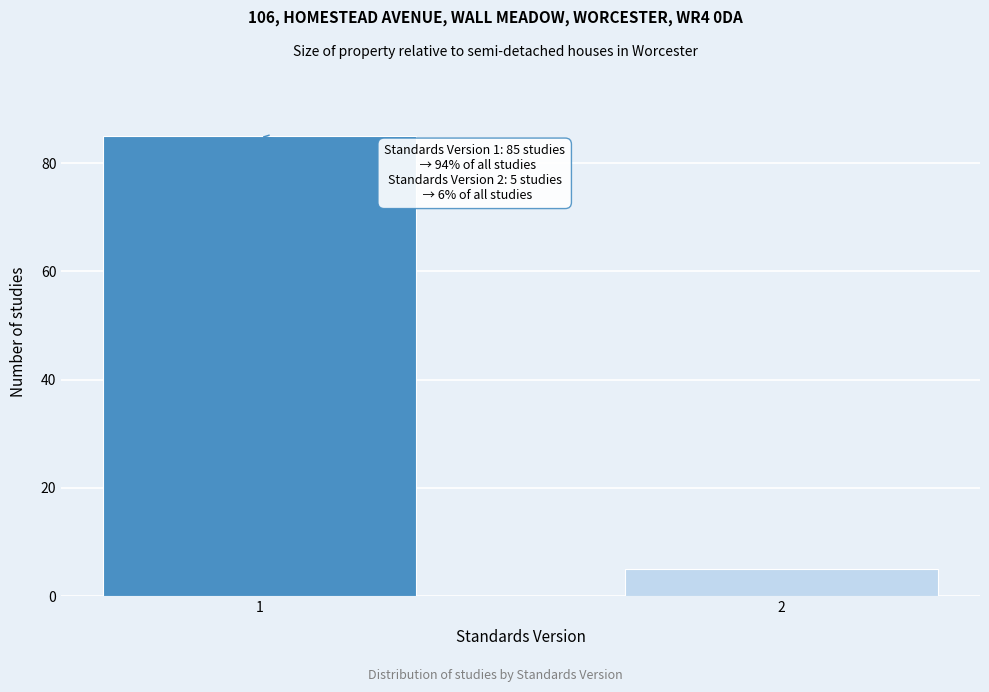

Reading left to right, what are all the values shown in this chart?

85	5